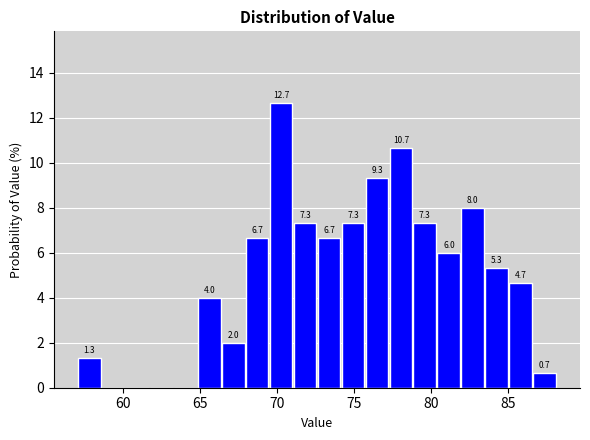

Read against the x-axis, roughly where is the centre of the tallest bar?

70.0